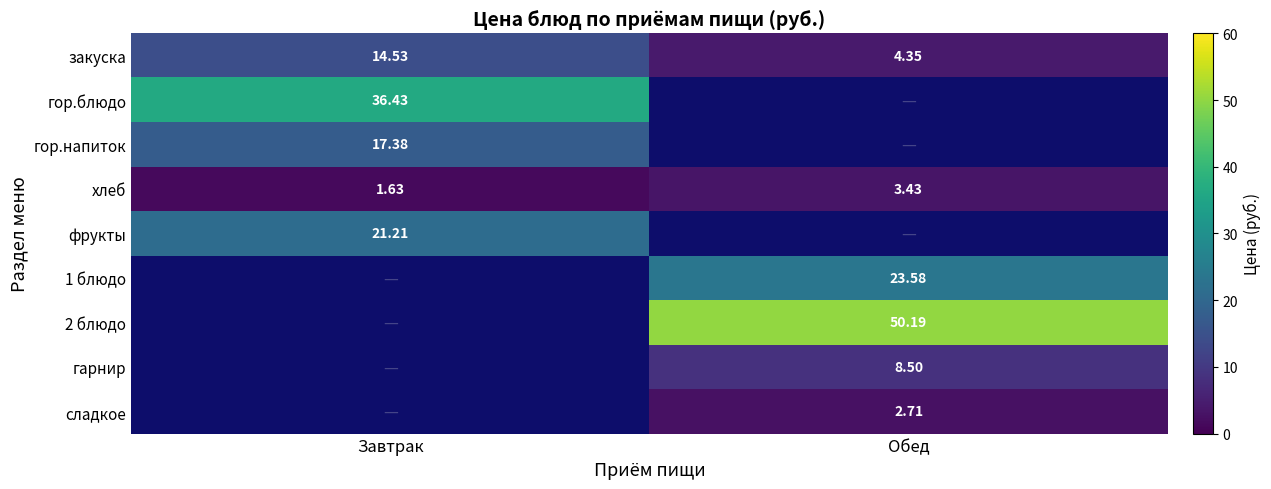

Count the number of data series in this chart.

9